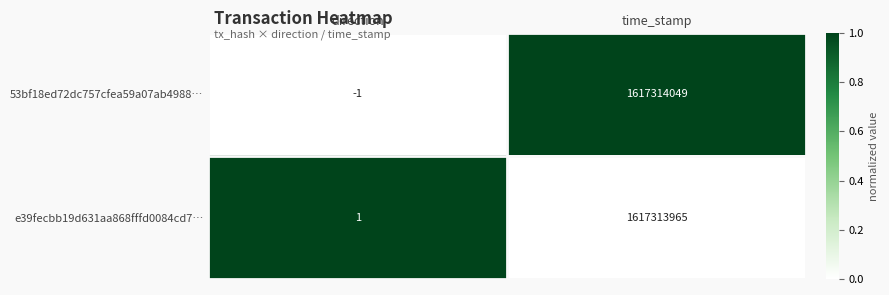

Count the number of categories in the chart.

2